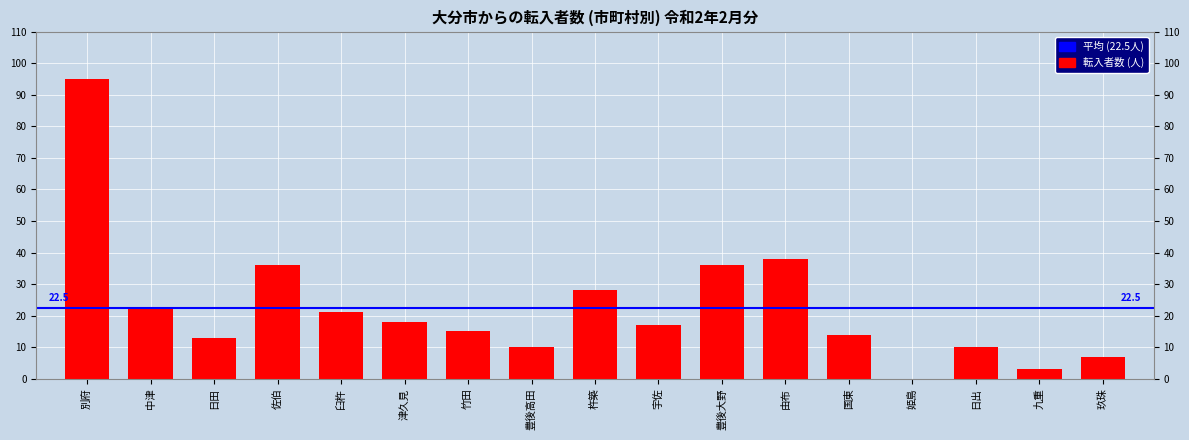

Reading left to right, list all the values displayed in this chart.

別府=95	中津=22	日田=13	佐伯=36	臼杵=21	津久見=18	竹田=15	豊後高田=10	杵築=28	宇佐=17	豊後大野=36	由布=38	国東=14	姫島=0	日出=10	九重=3	玖珠=7